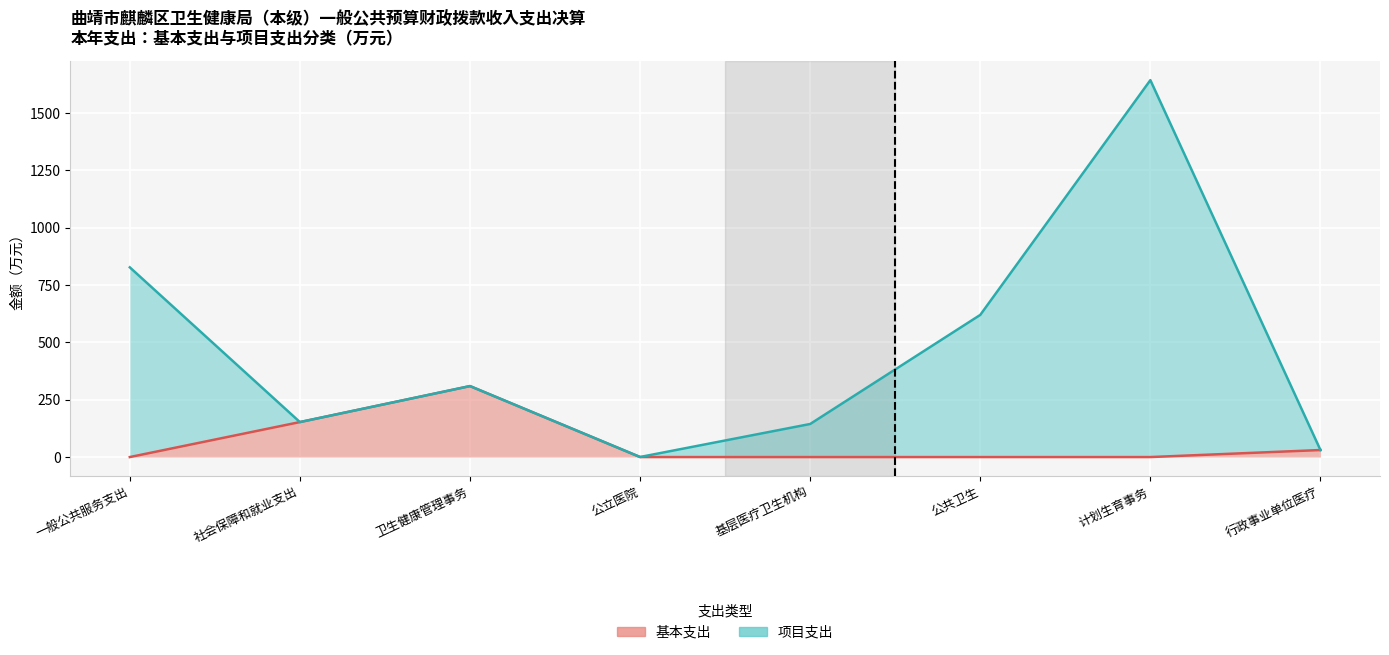

What is the label of the 6th point from the right?

卫生健康管理事务